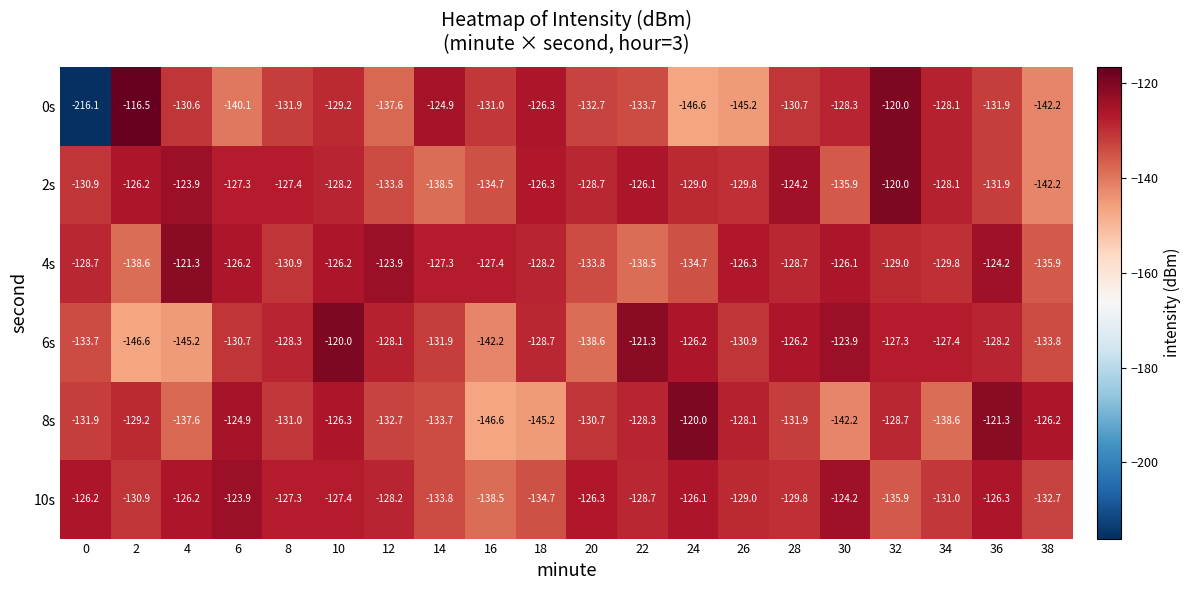

Where is 0s nearest to the value -166?

24